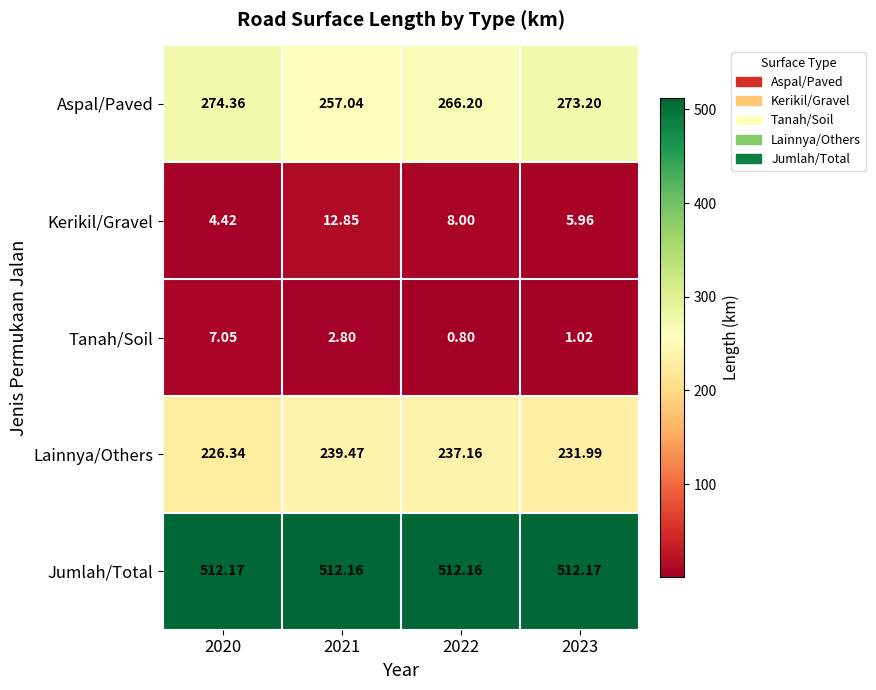

Which series has the largest total across all categories?

Jumlah/Total